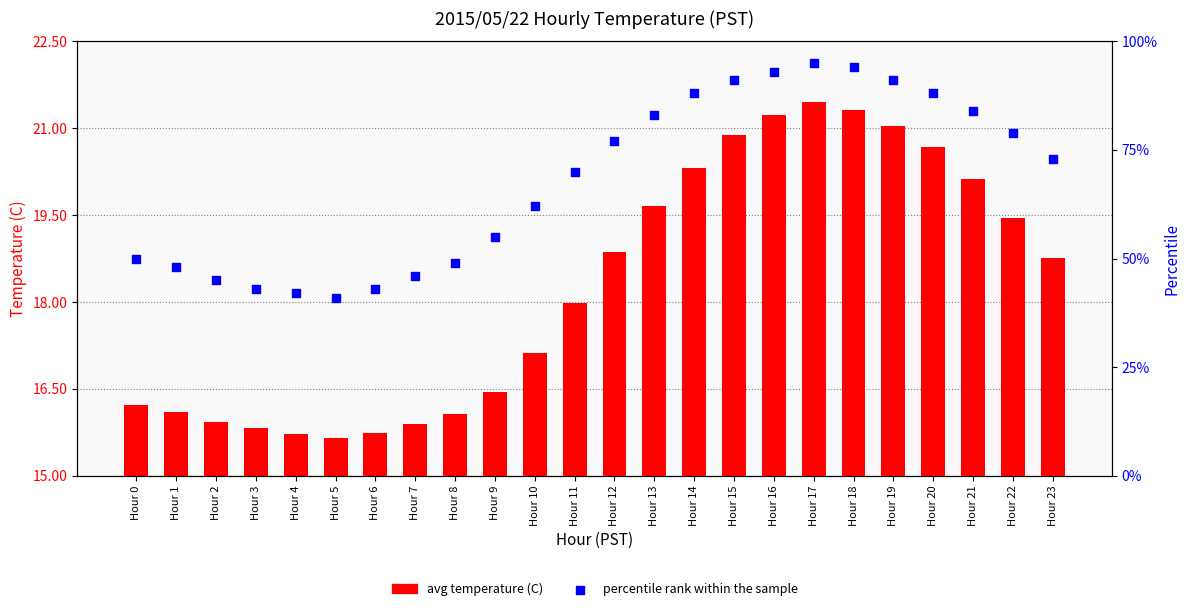

Which series has the largest total across all categories?

percentile rank within the sample